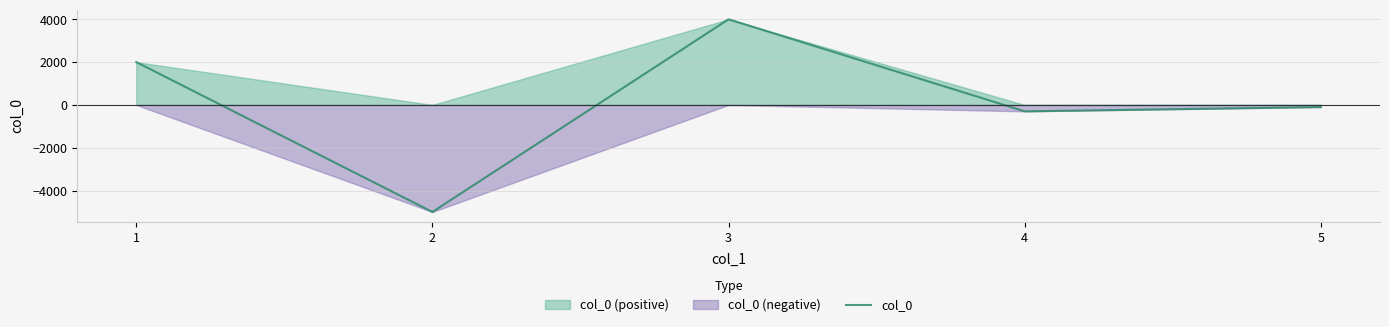

What is the greatest value displayed?

4000